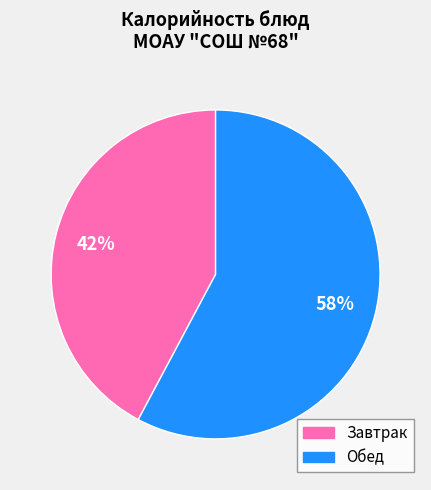

To the nearest percent, what is the average slice percentage?

50%